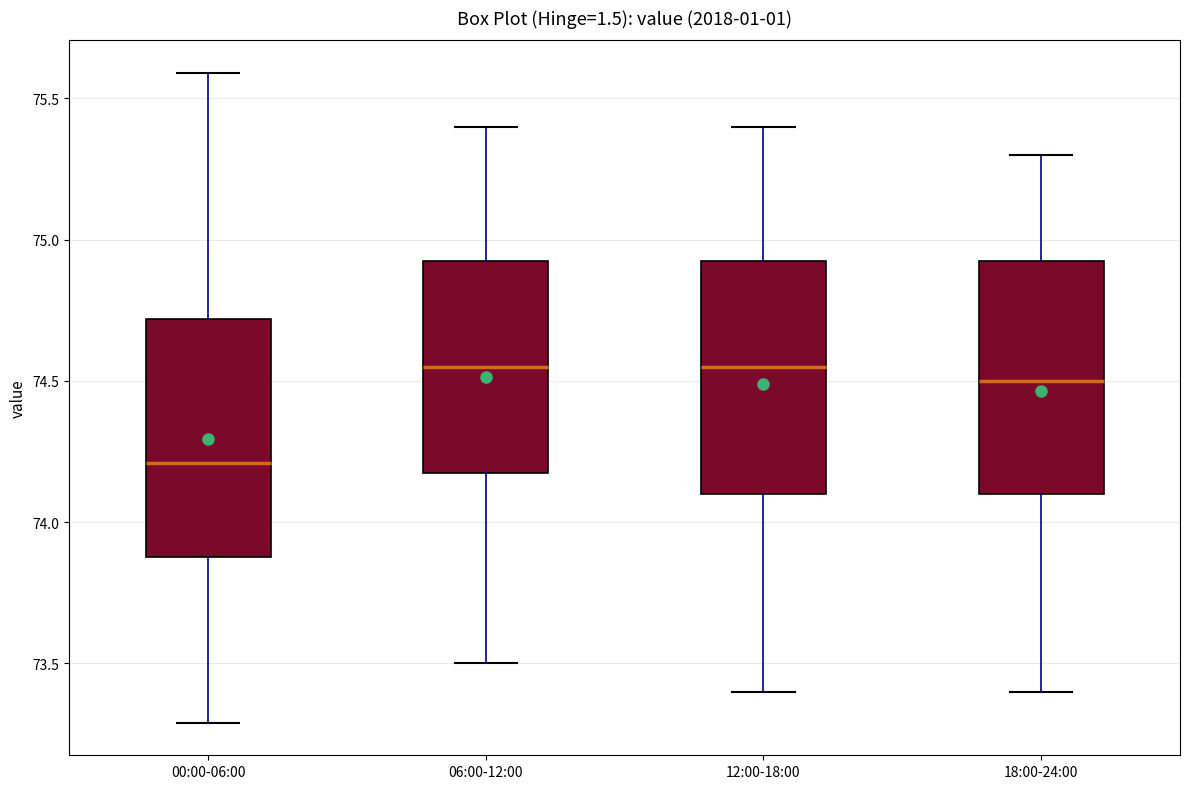

Reading left to right, transcribe this box plot: for each box, give where its median line is, the range the box spans, and where its two whiskers end, as read against the y-axis. The values are not printed on the chart, so give them approximately, as read against the axis.

00:00-06:00: median 74.20, box 73.90 to 74.70, whiskers 73.30 to 75.60
06:00-12:00: median 74.55, box 74.20 to 74.95, whiskers 73.50 to 75.40
12:00-18:00: median 74.55, box 74.10 to 74.95, whiskers 73.40 to 75.40
18:00-24:00: median 74.50, box 74.10 to 74.95, whiskers 73.40 to 75.30